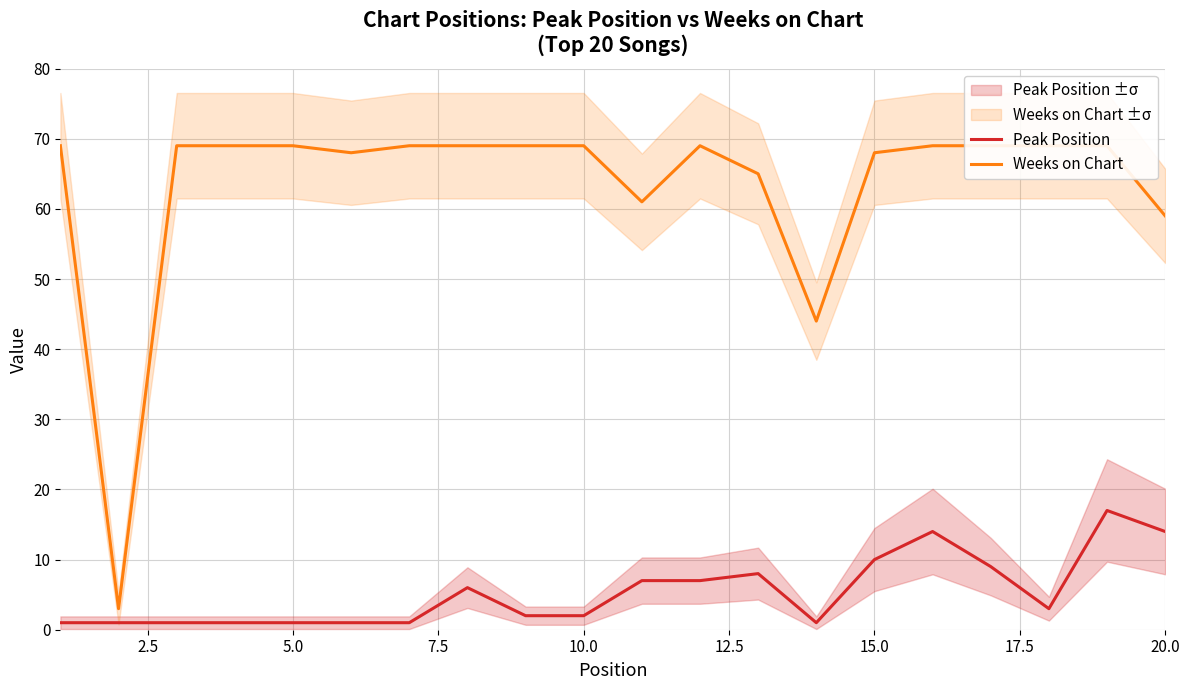

At how many categories does at least one series exceed 7?

19